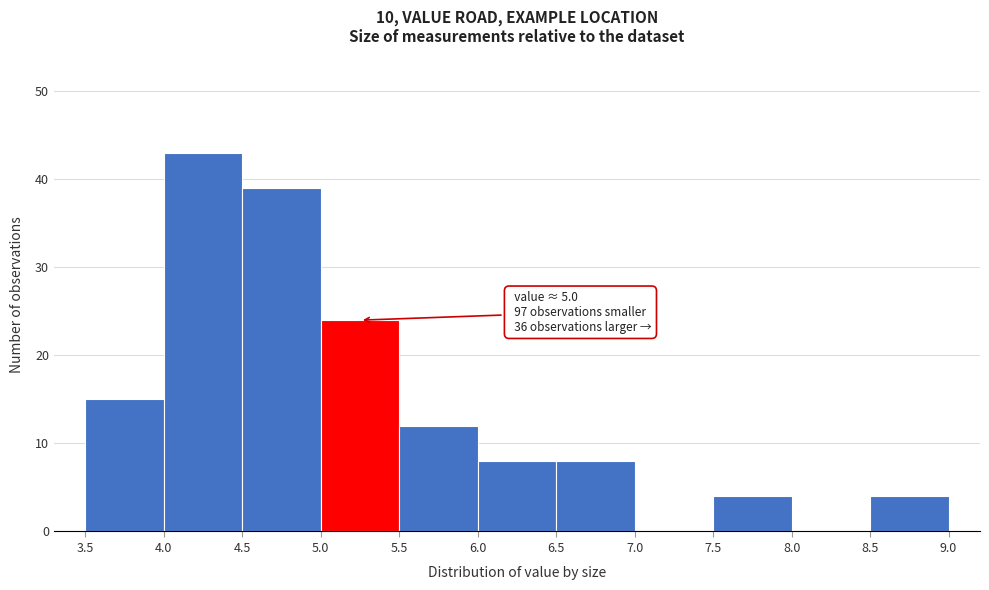

Which range on the x-axis has the tallest bar?

4.0 to 4.5